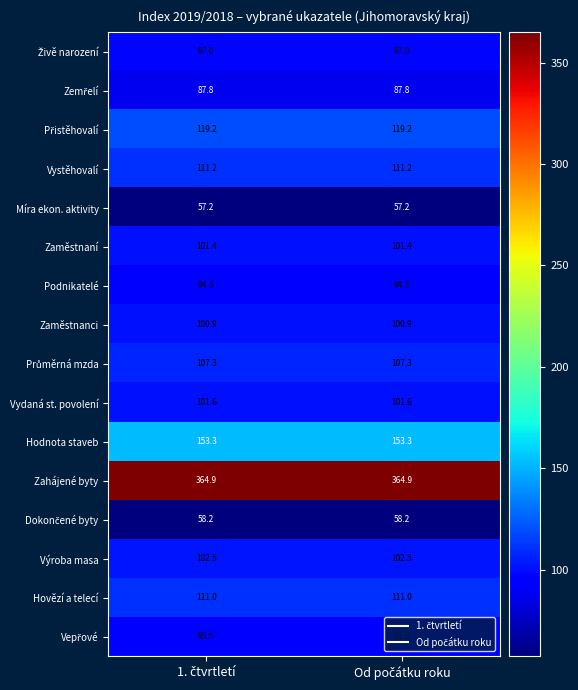

How many series are shown in this chart?

16